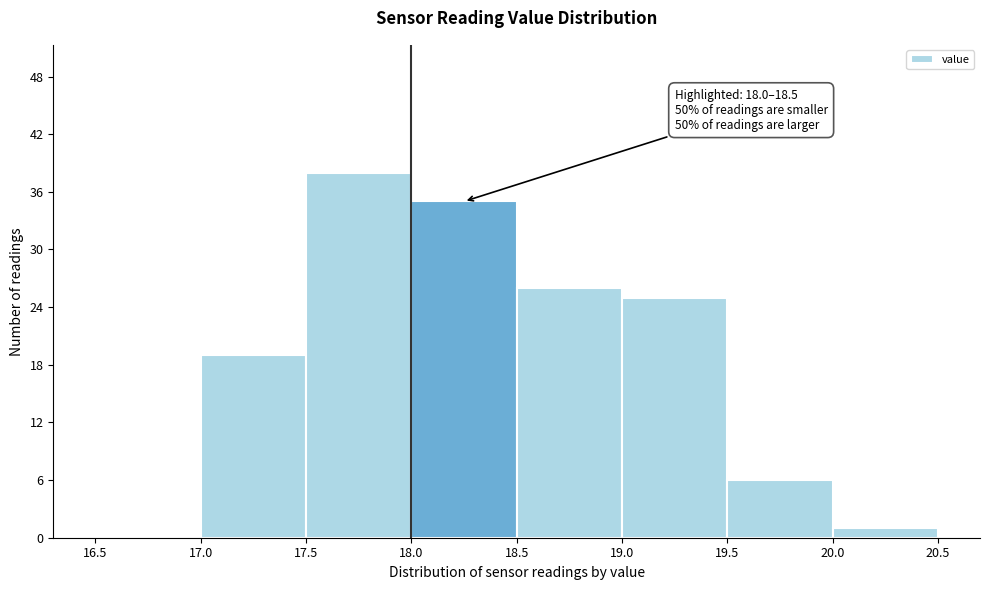

Over which range of the x-axis is the bar tallest?

17.5 to 18.0